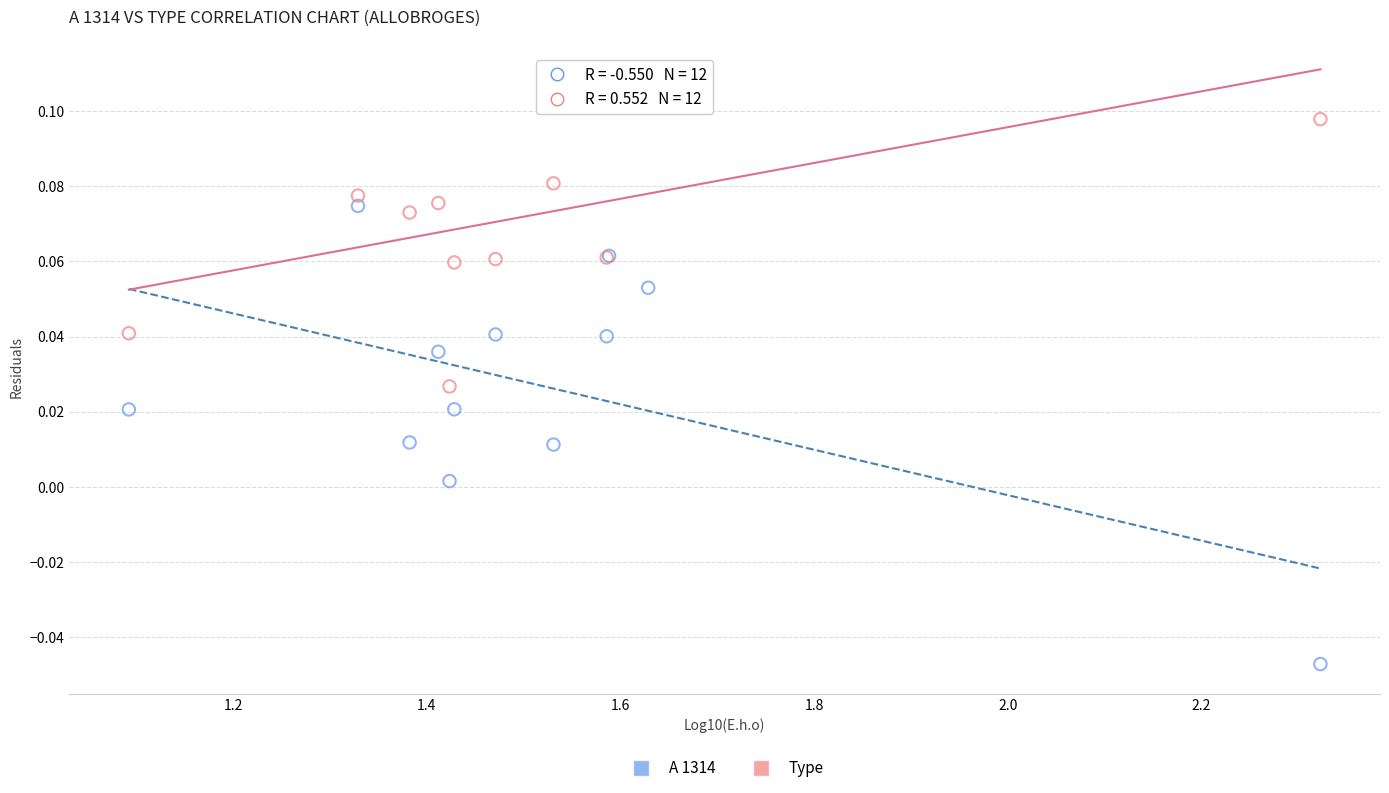

Which series reaches the minimum Y coordinate?

A 1314